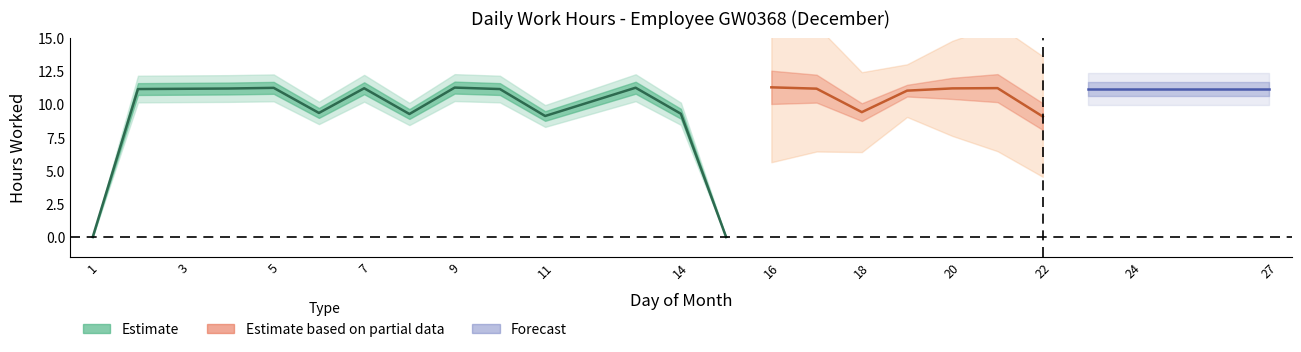

How many values are above zero?

23